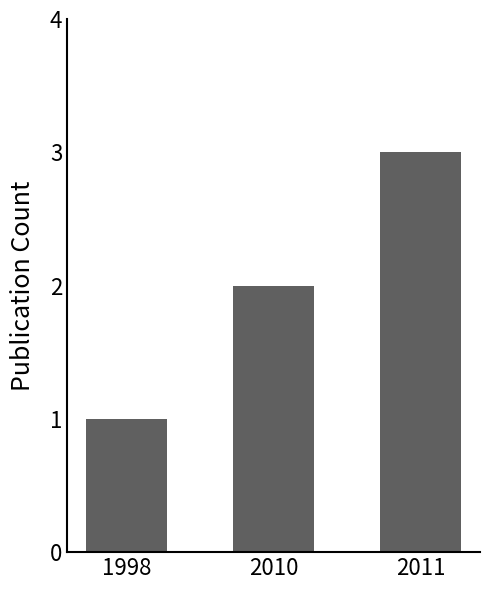

What is the sum of all values?

6